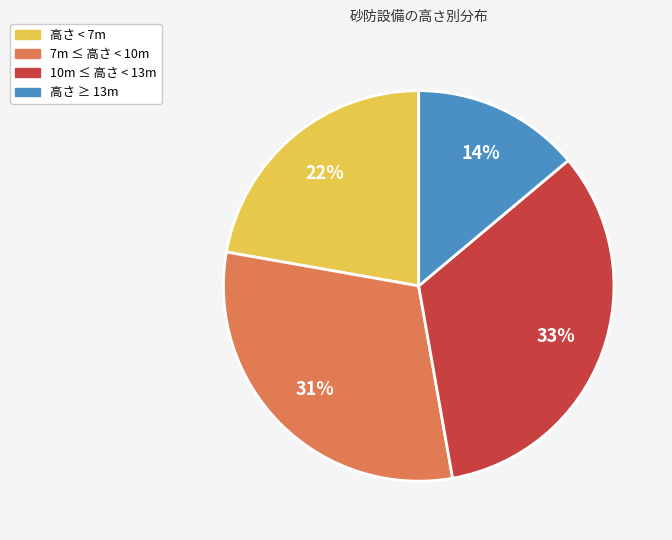

Is there a majority slice in this chart?

No